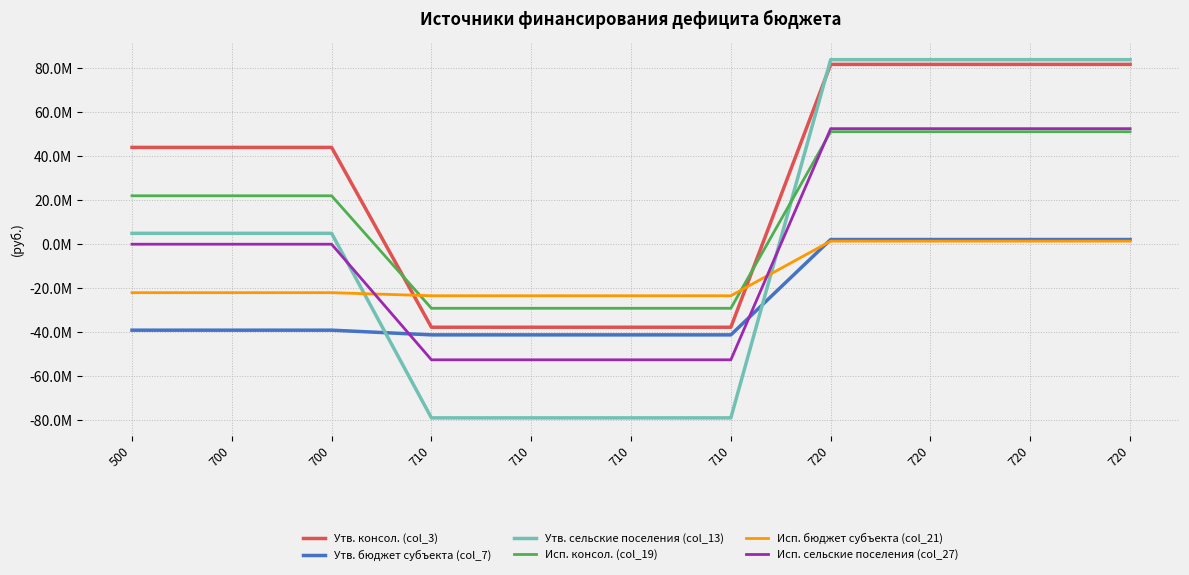

Between 710 and 710, which series saw the biggest shift?

Утв. консол. (col_3)